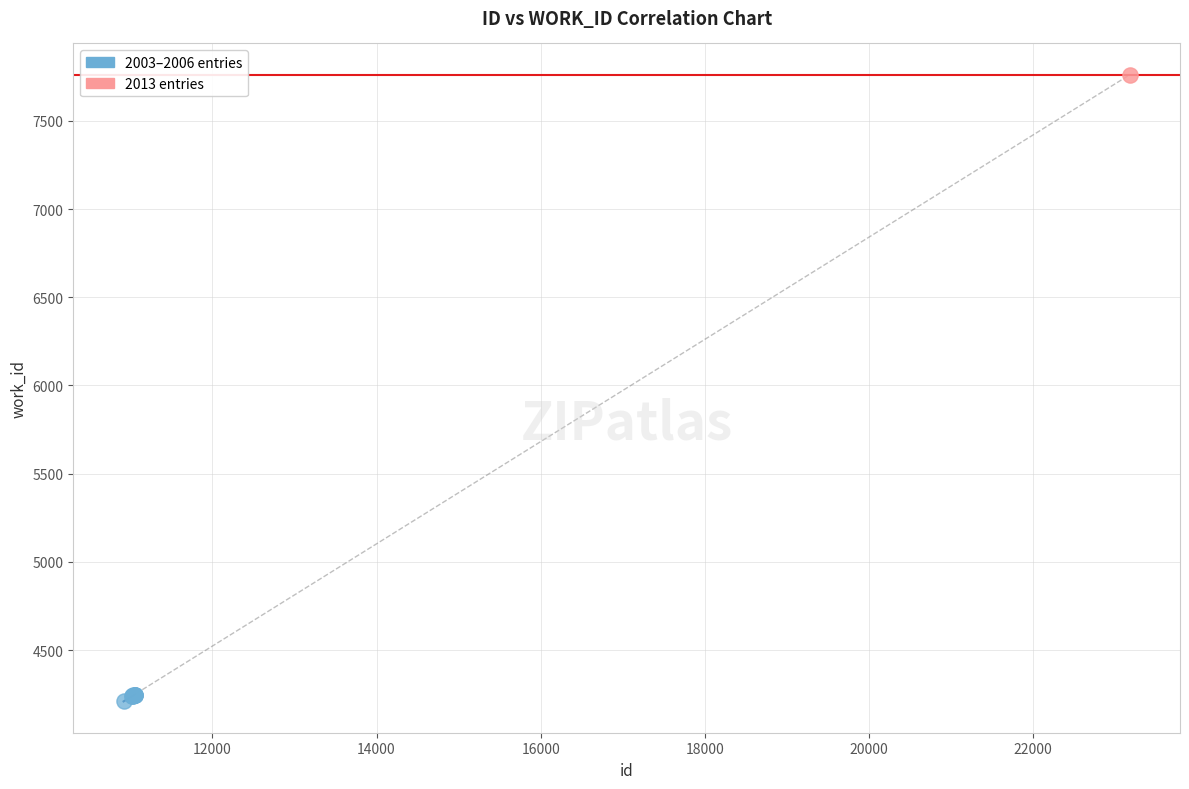

What are all the series names shown in the legend?

2003–2006 entries, 2013 entries